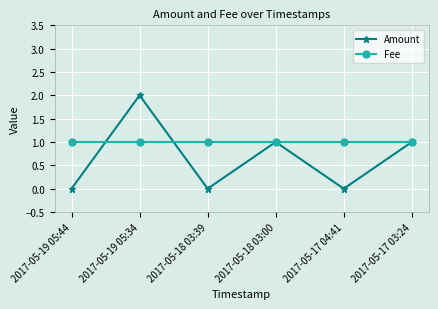

Is the value of Fee at 2017-05-18 03:00 greater than the value of Amount at 2017-05-19 05:44?

Yes